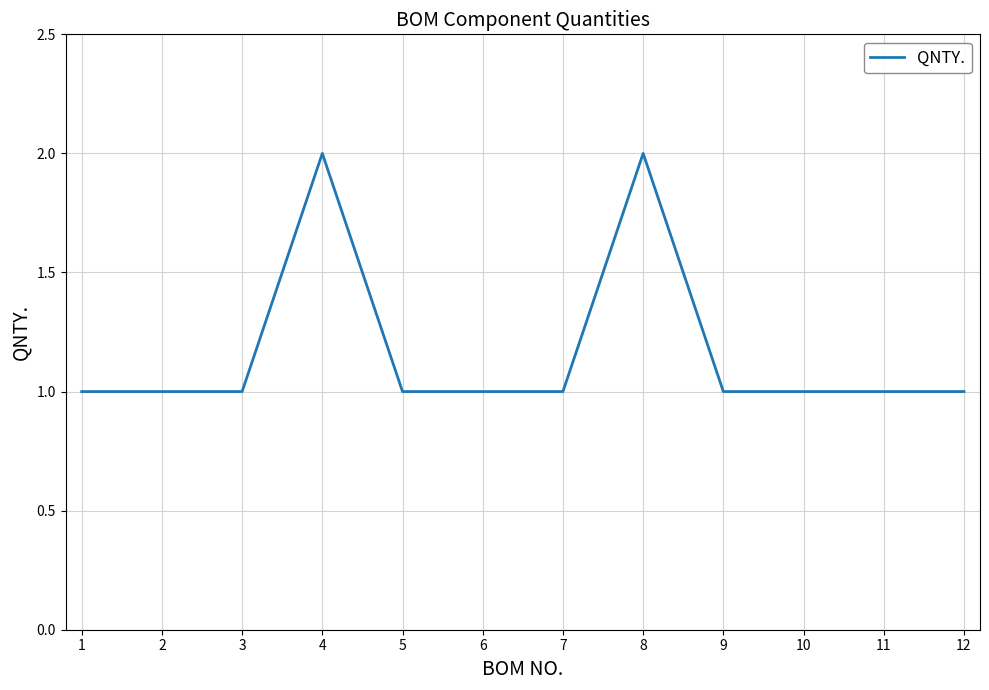

Is it true that the value at 5 is 1?

True